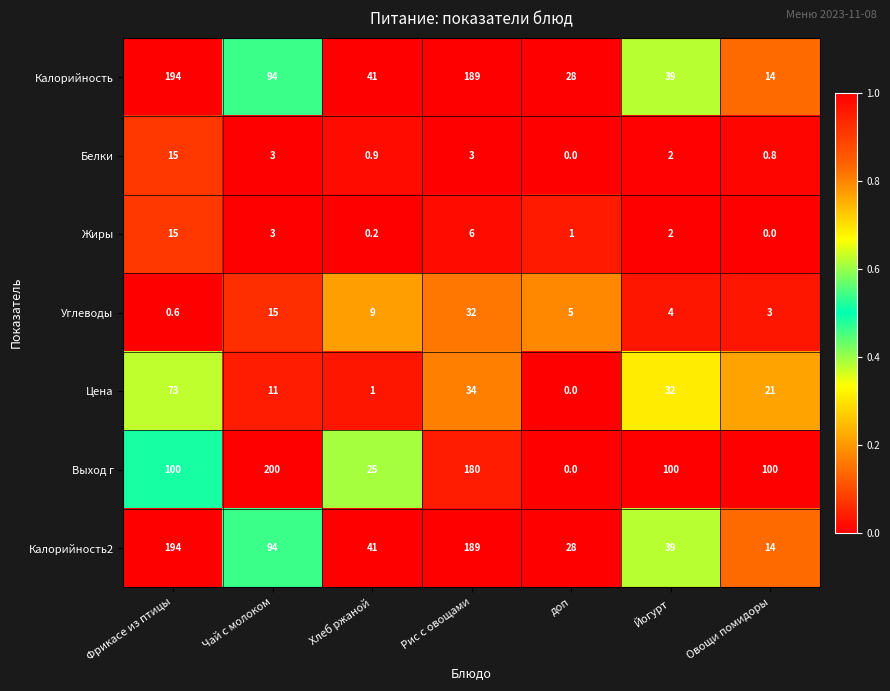

Which series has the largest range (max minus min)?

Выход г